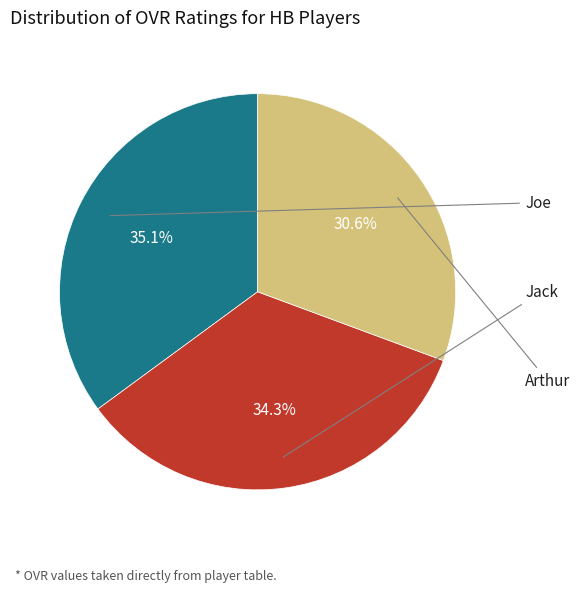

Is there any slice that represents more than half of the pie?

No